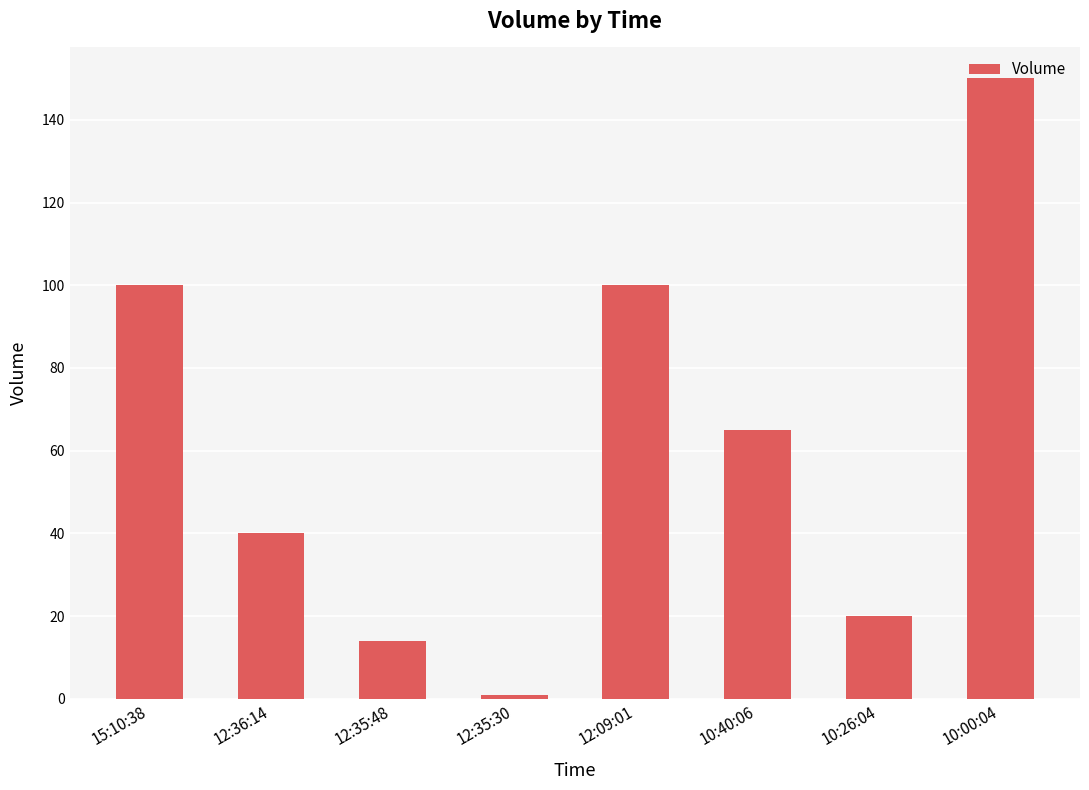

What is the difference between the maximum and minimum values?

149